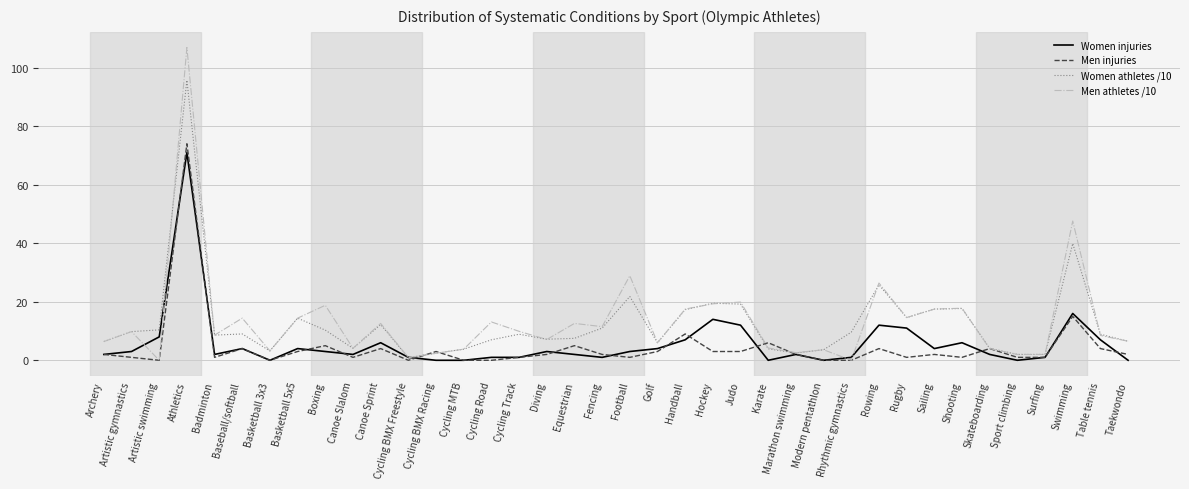

How many distinct data groups are displayed?

4